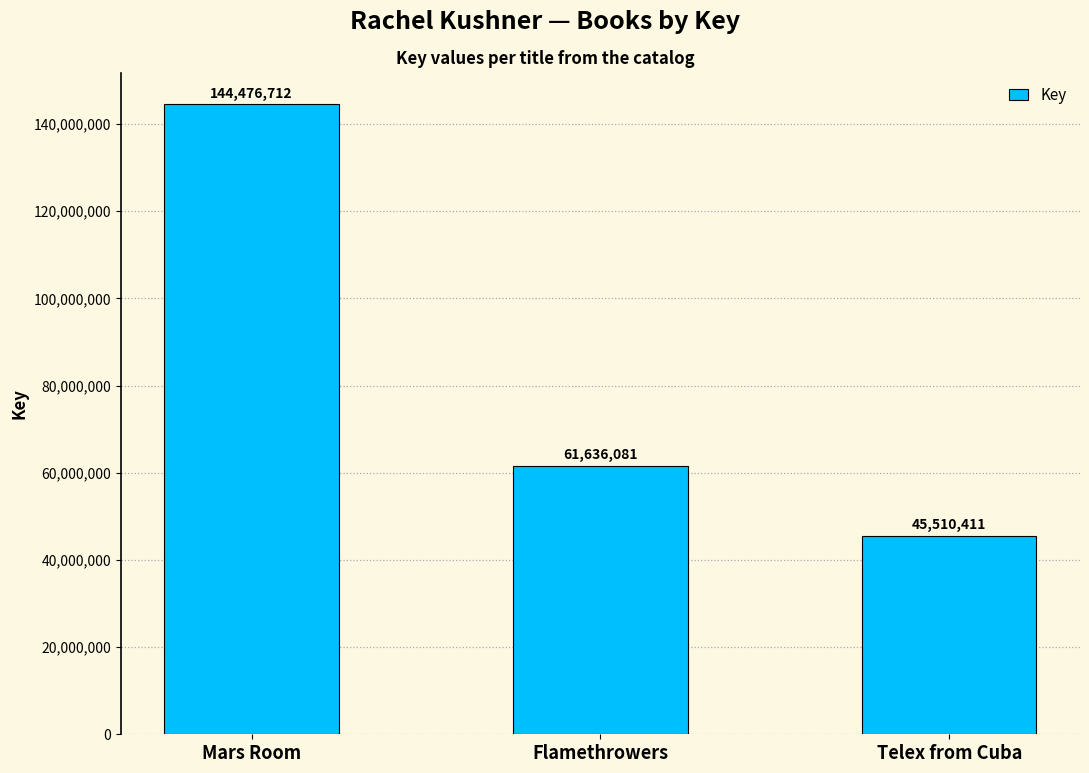

What is the difference between the second highest and minimum values?

16125670